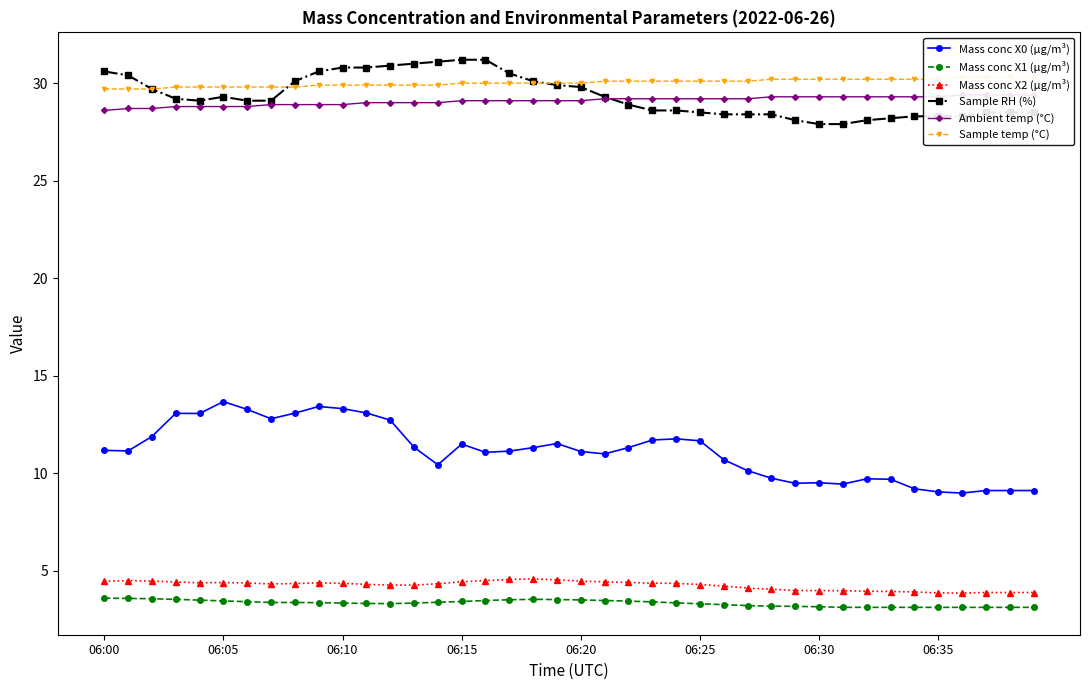

True or false: Mass conc X1 (μg/m³) and Mass conc X2 (μg/m³) cross at least once.

False